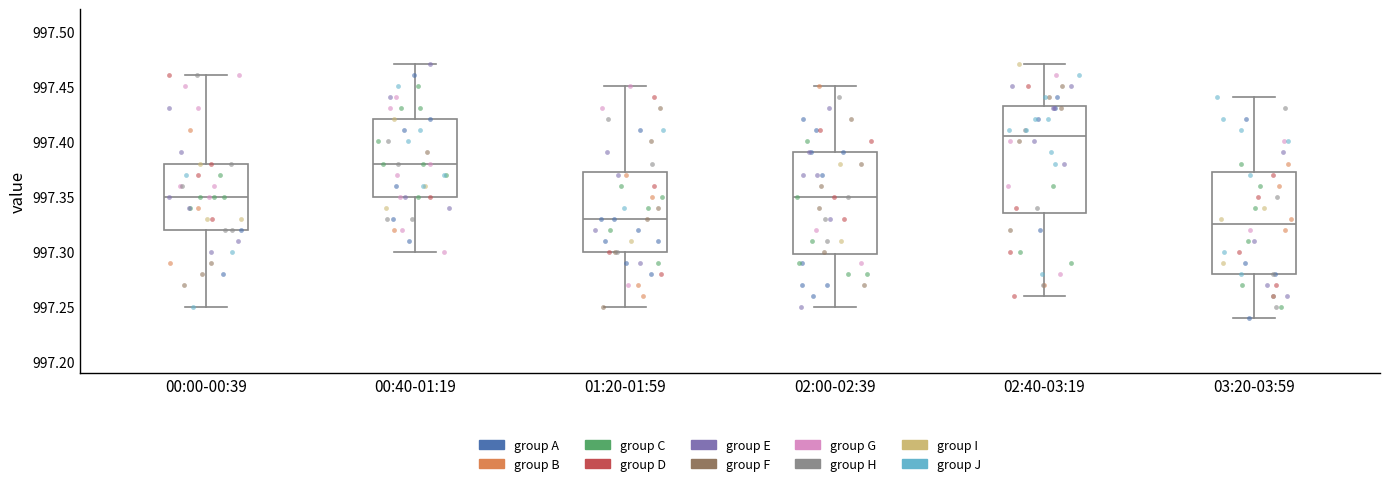

Reading left to right, read every box against the y-axis: the position of its median line, the range the box covers, and the ends of its whiskers. The values are not printed on the chart, so give them approximately, as read against the axis.

00:00-00:39: median 997.350, box 997.320 to 997.380, whiskers 997.250 to 997.460
00:40-01:19: median 997.380, box 997.350 to 997.420, whiskers 997.300 to 997.470
01:20-01:59: median 997.330, box 997.300 to 997.375, whiskers 997.250 to 997.450
02:00-02:39: median 997.350, box 997.300 to 997.390, whiskers 997.250 to 997.450
02:40-03:19: median 997.405, box 997.335 to 997.435, whiskers 997.260 to 997.470
03:20-03:59: median 997.325, box 997.280 to 997.375, whiskers 997.240 to 997.440